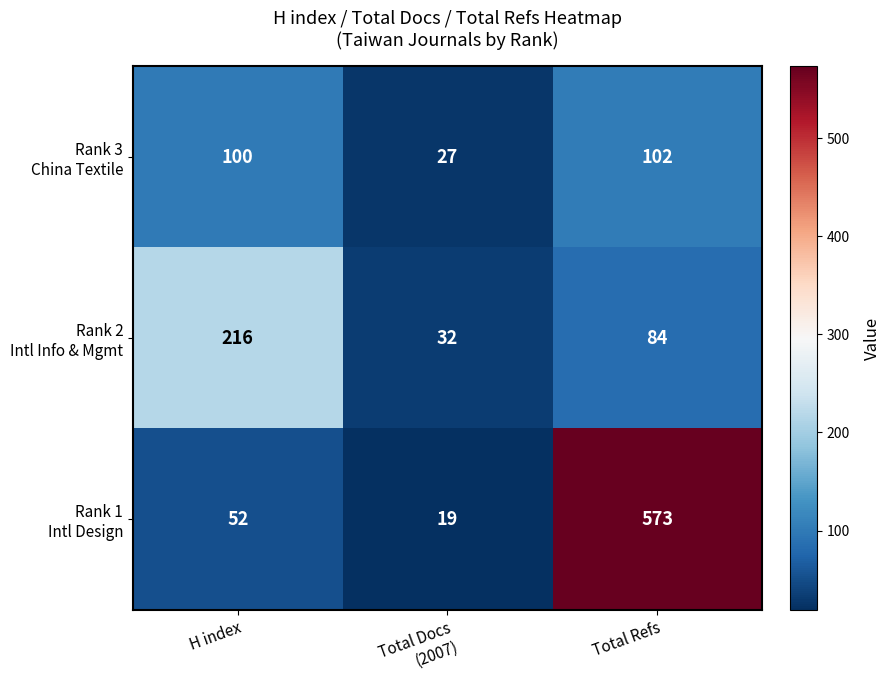

Count the number of categories in the chart.

3